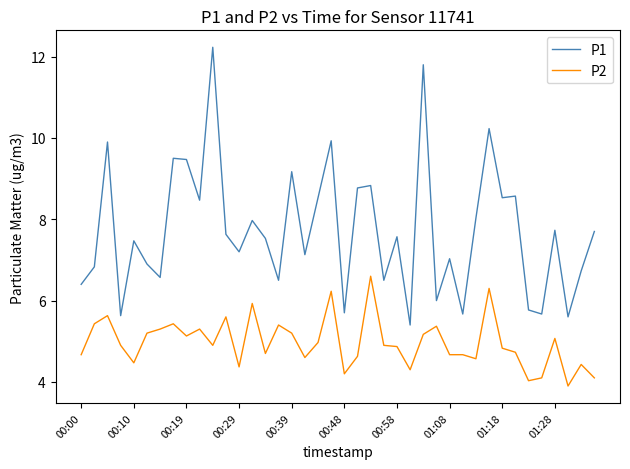

Which series has the largest total across all categories?

P1